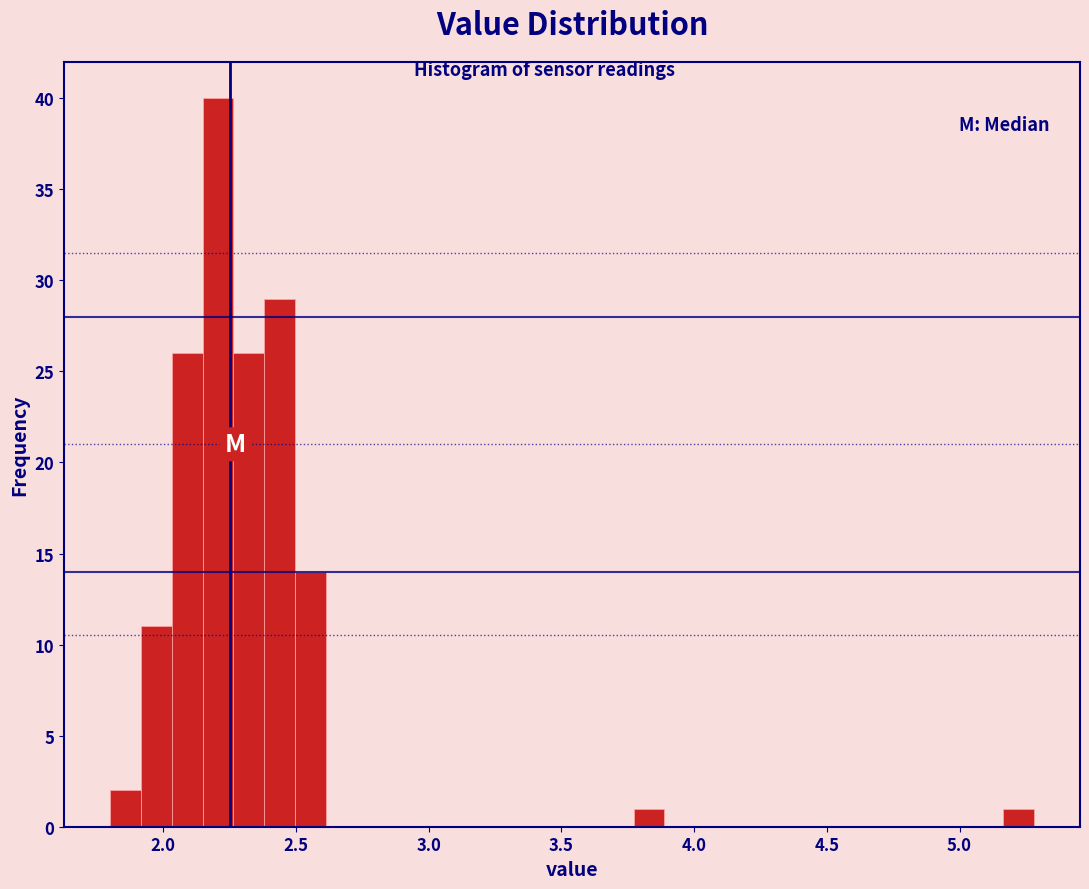

Read against the x-axis, roughly where is the centre of the tallest bar?

2.20